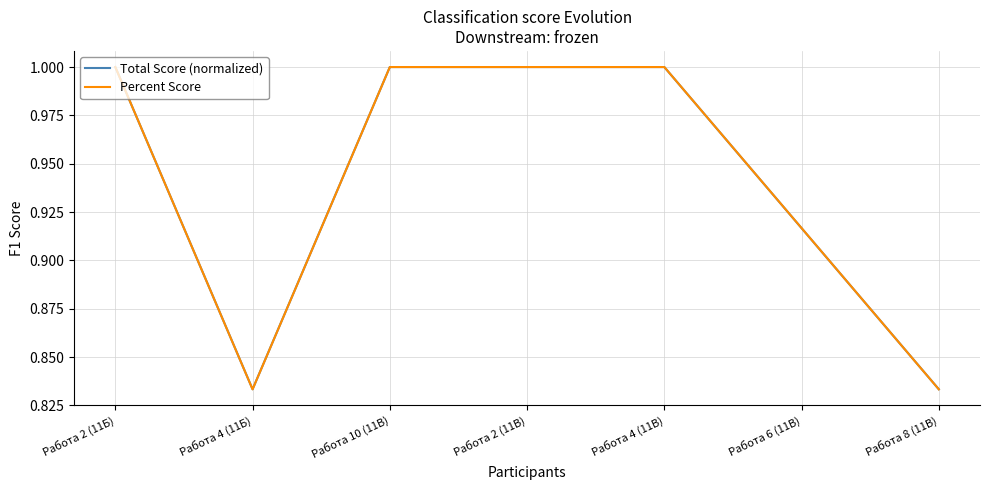

What position from the right is Работа 2 (11Б)?

7